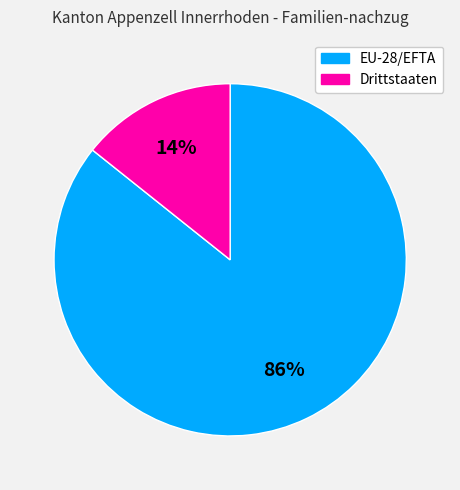

Between Drittstaaten and EU-28/EFTA, which is larger?

EU-28/EFTA